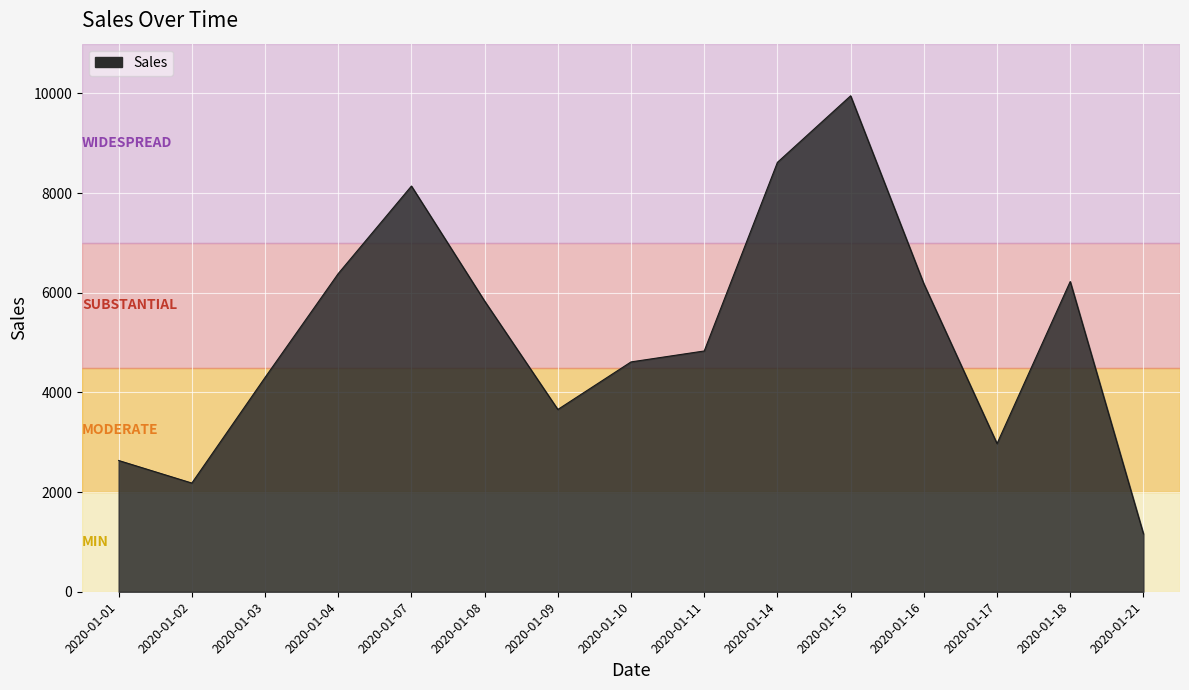

True or false: the data shows 454.8 at 2020-01-02.

False